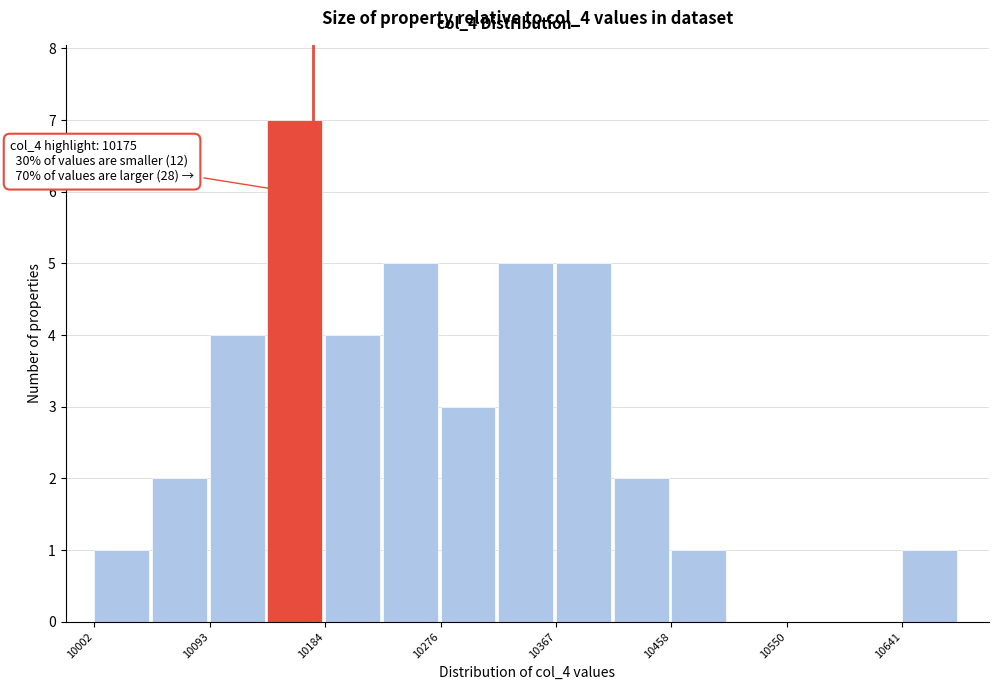

Which range on the x-axis has the tallest bar?

10140 to 10180